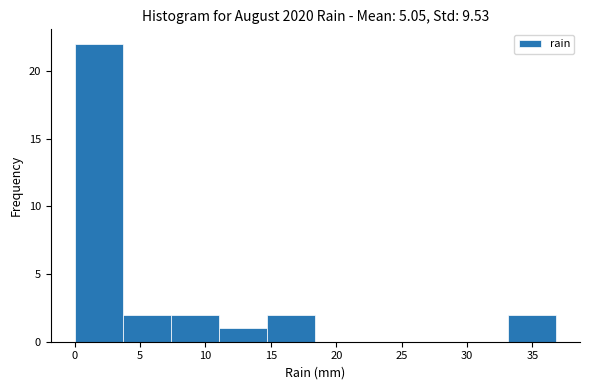

Reading left to right, list every bar in this chart as the range it spans on the x-axis followed by its height. Neither the bar edges nor the heights are printed on the chart, so give them approximately, as read against the axes.

0.0 to 3.5: 22
3.5 to 7.5: 2
7.5 to 11.0: 2
11.0 to 14.5: 1
14.5 to 18.5: 2
18.5 to 22.0: 0
22.0 to 26.0: 0
26.0 to 29.5: 0
29.5 to 33.0: 0
33.0 to 37.0: 2